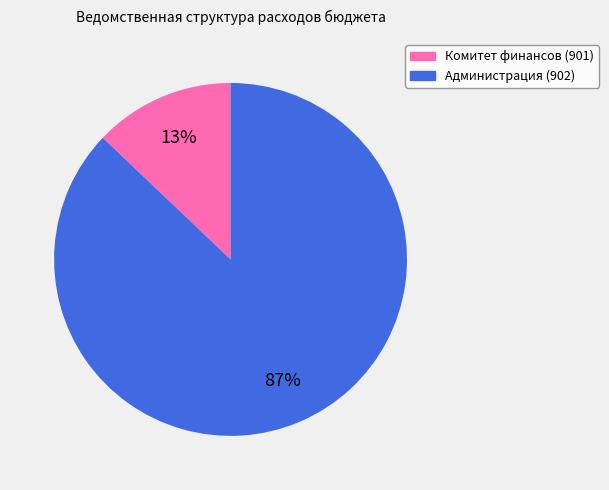

To the nearest percent, what is the average slice percentage?

50%